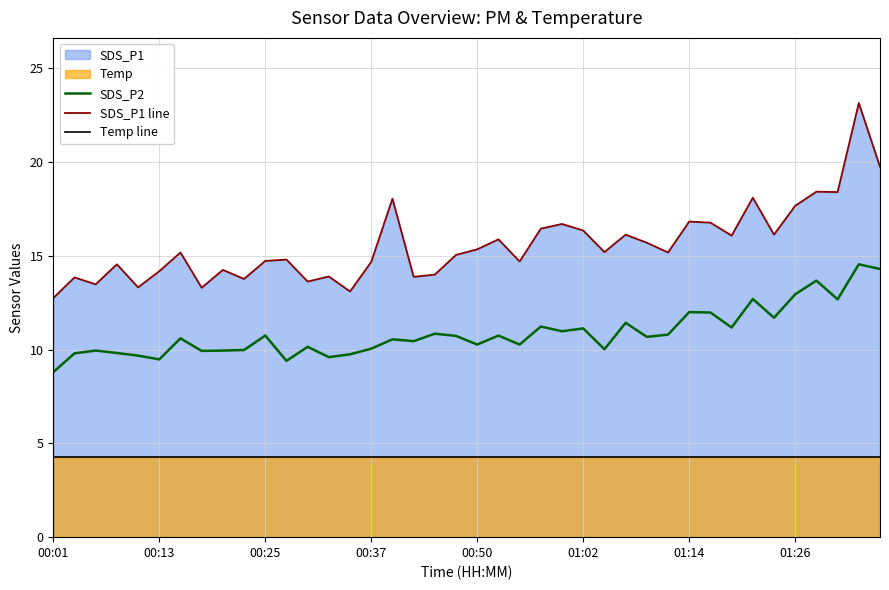

At 01:02, list the series in order from smallest to largest.

Temp line, SDS_P2, SDS_P1 line